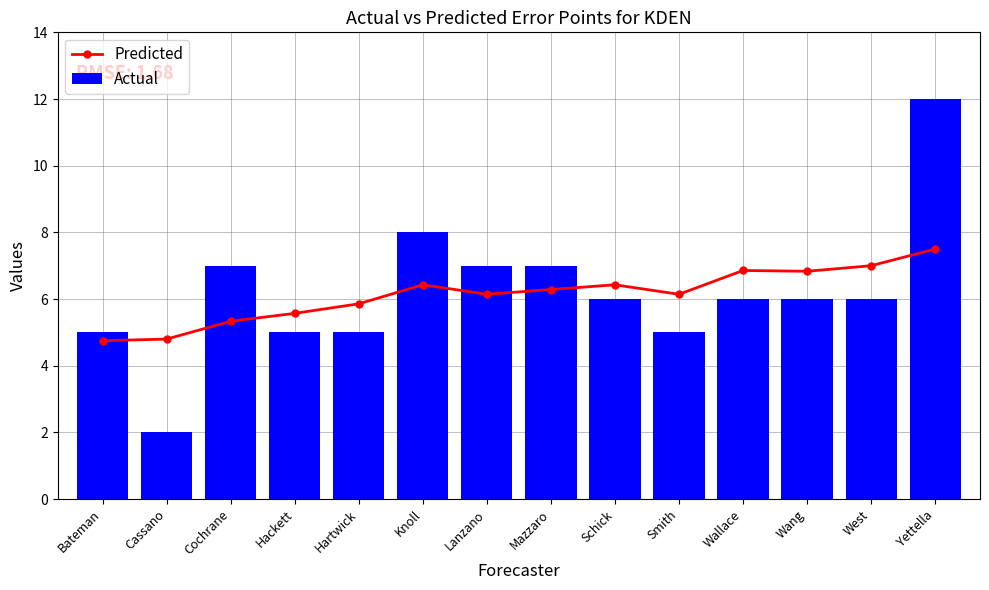

What is the label of the 3rd bar from the left?

Cochrane